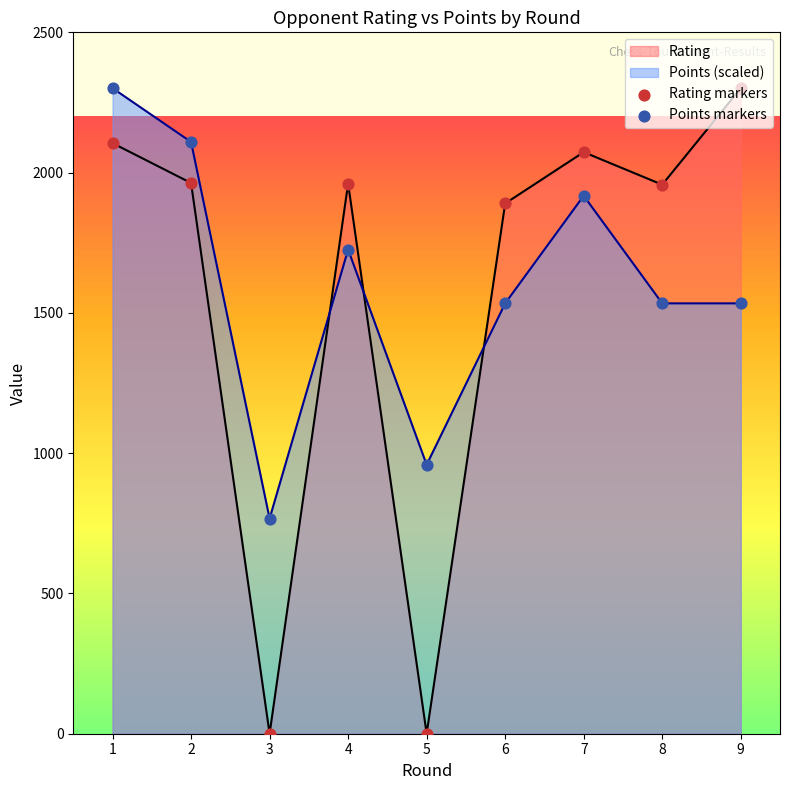

At how many categories does at least one series exceed 439?

9